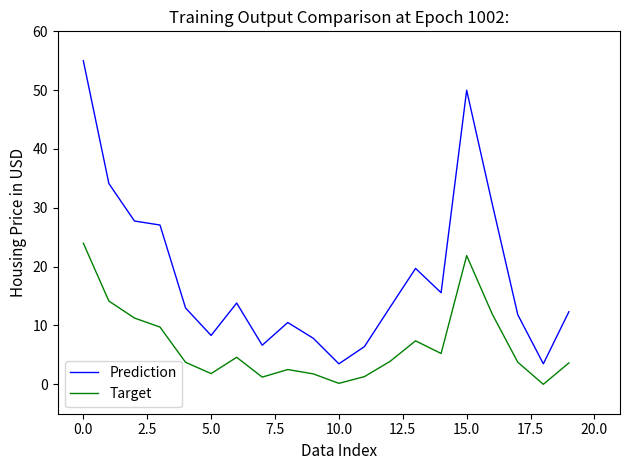

What is the difference between the maximum and minimum values in the Prediction series?

51.5